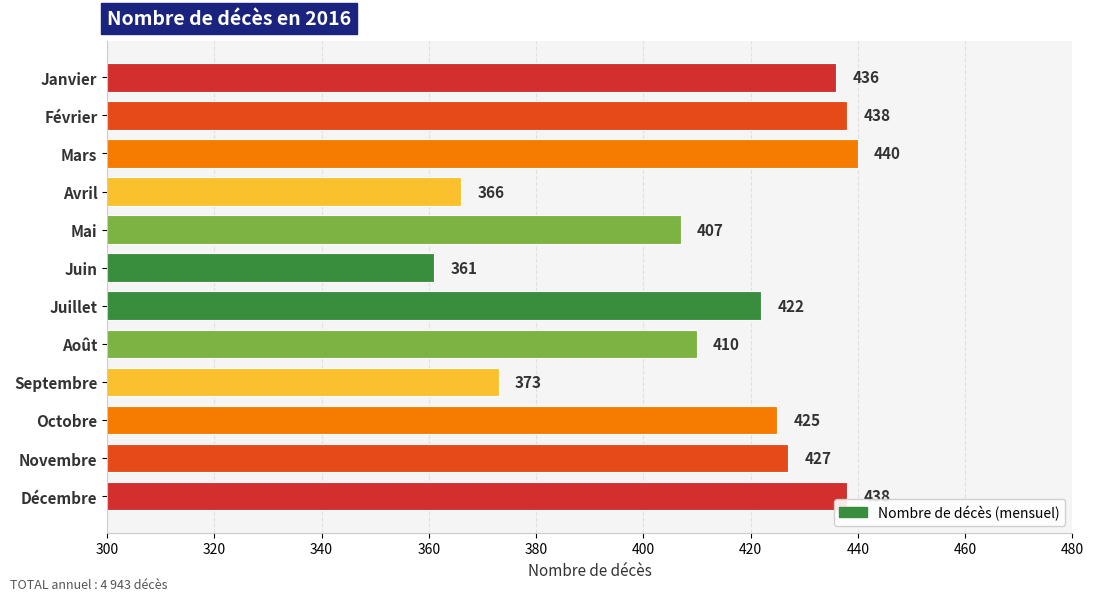

What is the change in value from Avril to Novembre?

+61